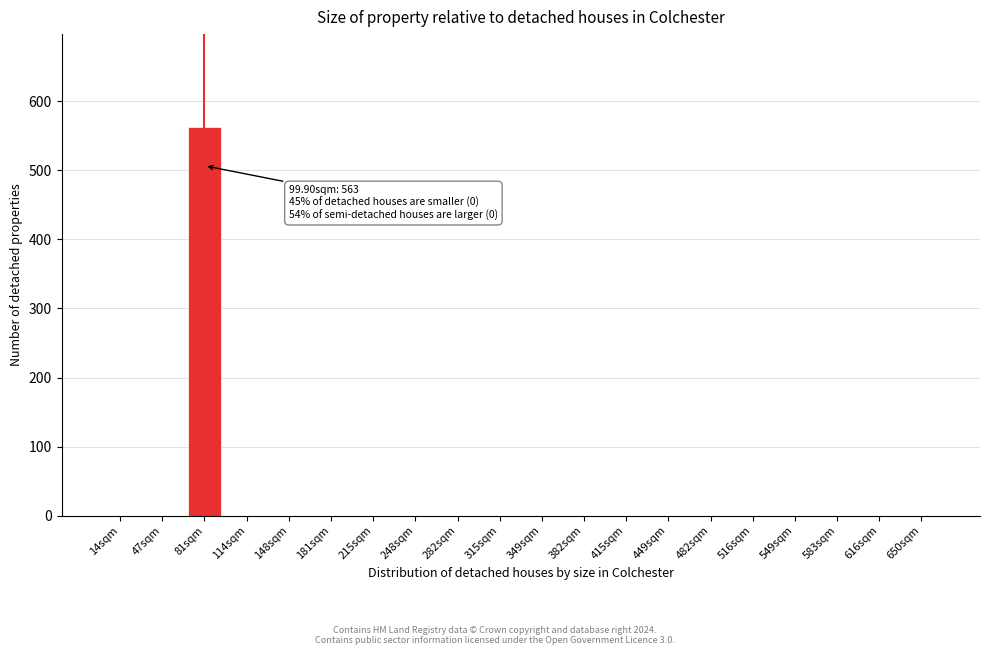

Reading left to right, extract all data points from this chart.

14sqm=0	47sqm=0	81sqm=563	114sqm=0	148sqm=0	181sqm=0	215sqm=0	248sqm=0	282sqm=0	315sqm=0	349sqm=0	382sqm=0	415sqm=0	449sqm=0	482sqm=0	516sqm=0	549sqm=0	583sqm=0	616sqm=0	650sqm=0